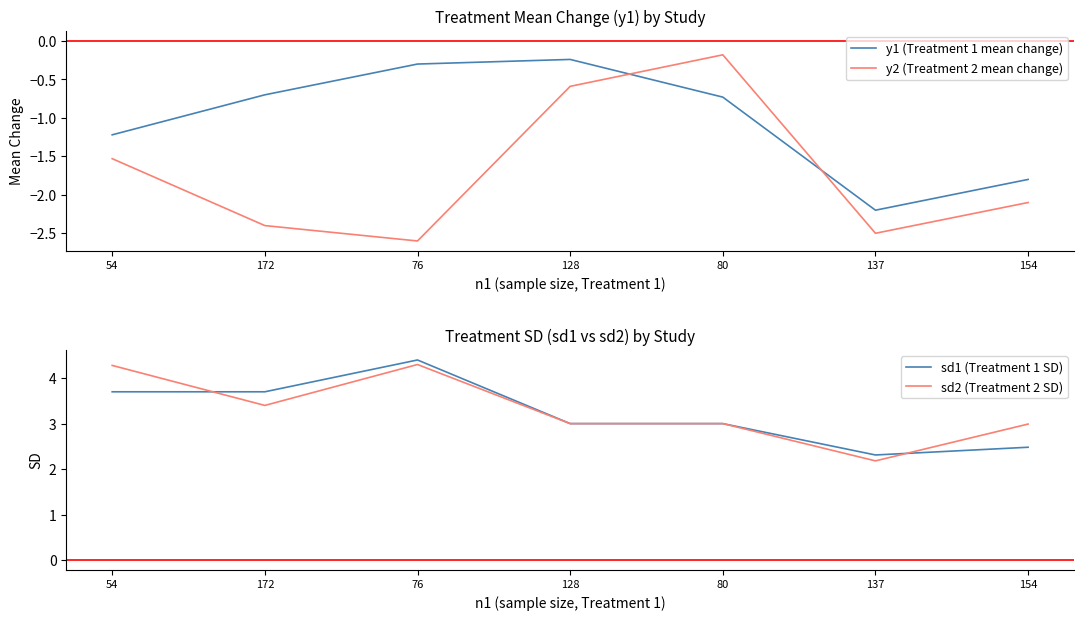

Reading left to right, what are all the values shown in this chart?

y1 (Treatment 1 mean change): -1.2	-0.7	-0.3	-0.2	-0.7	-2.2	-1.8
y2 (Treatment 2 mean change): -1.5	-2.4	-2.6	-0.6	-0.2	-2.5	-2.1
sd1 (Treatment 1 SD): 3.7	3.7	4.4	3.0	3.0	2.3	2.5
sd2 (Treatment 2 SD): 4.3	3.4	4.3	3.0	3.0	2.2	3.0